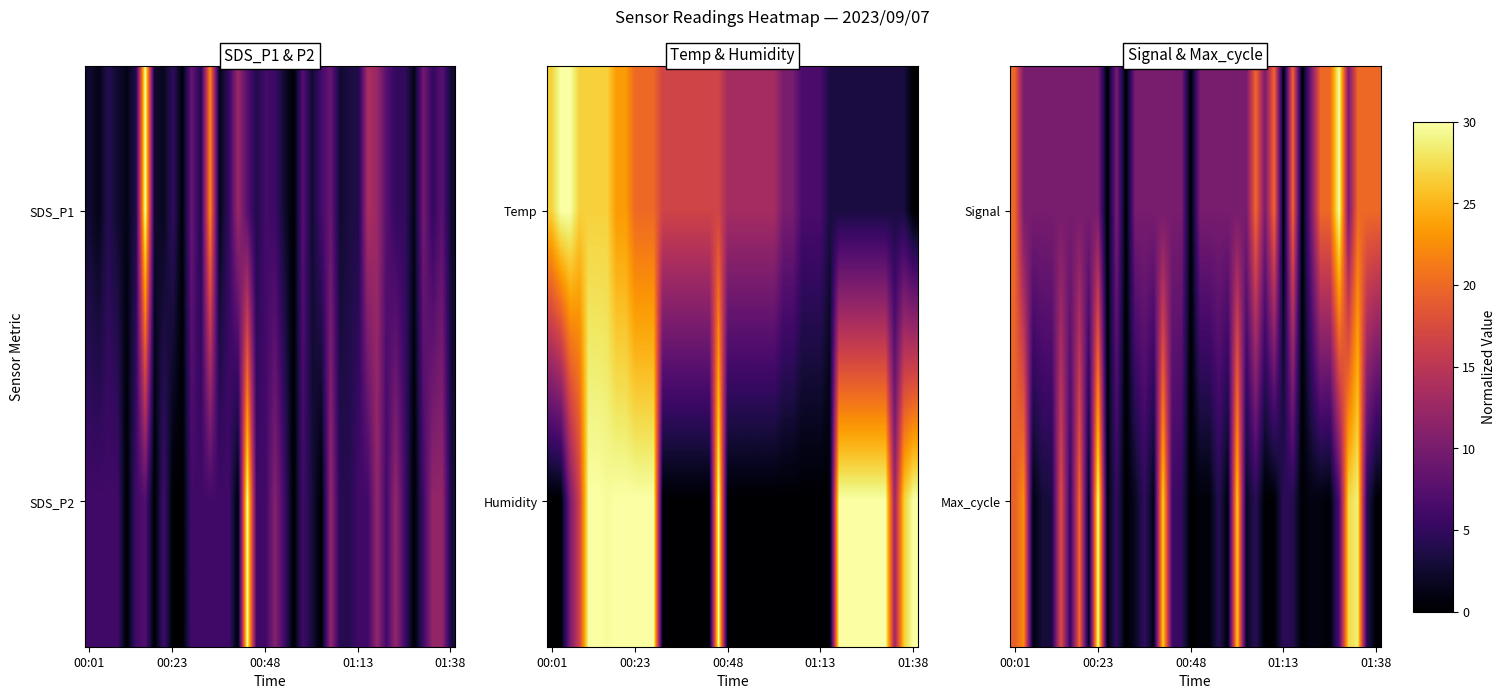

At how many categories does at least one series exceed 2?

36